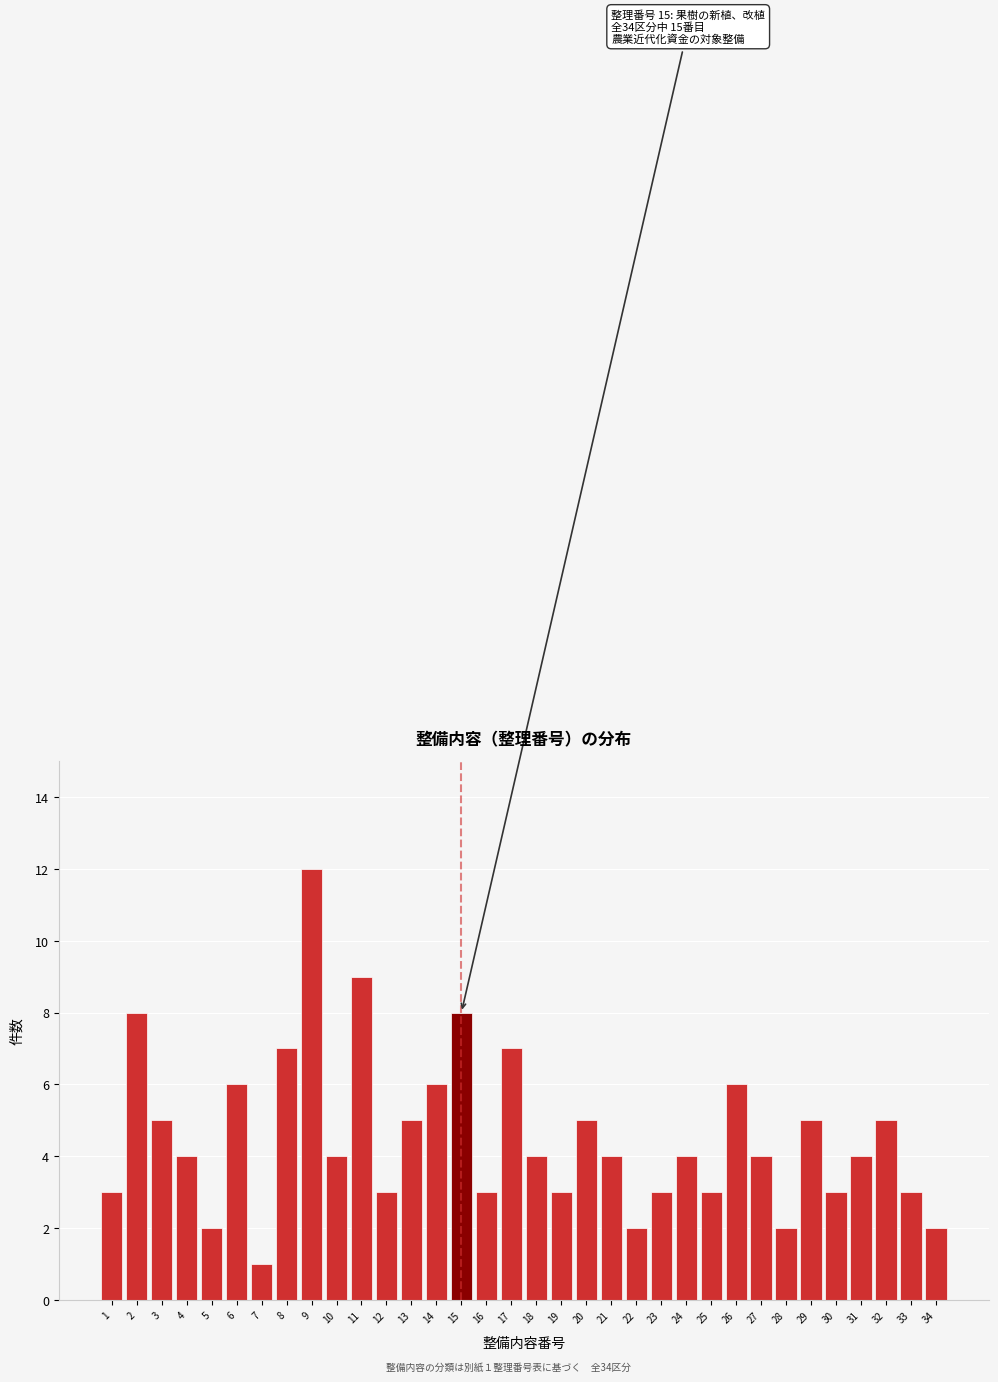

What is the sum of all values?

155